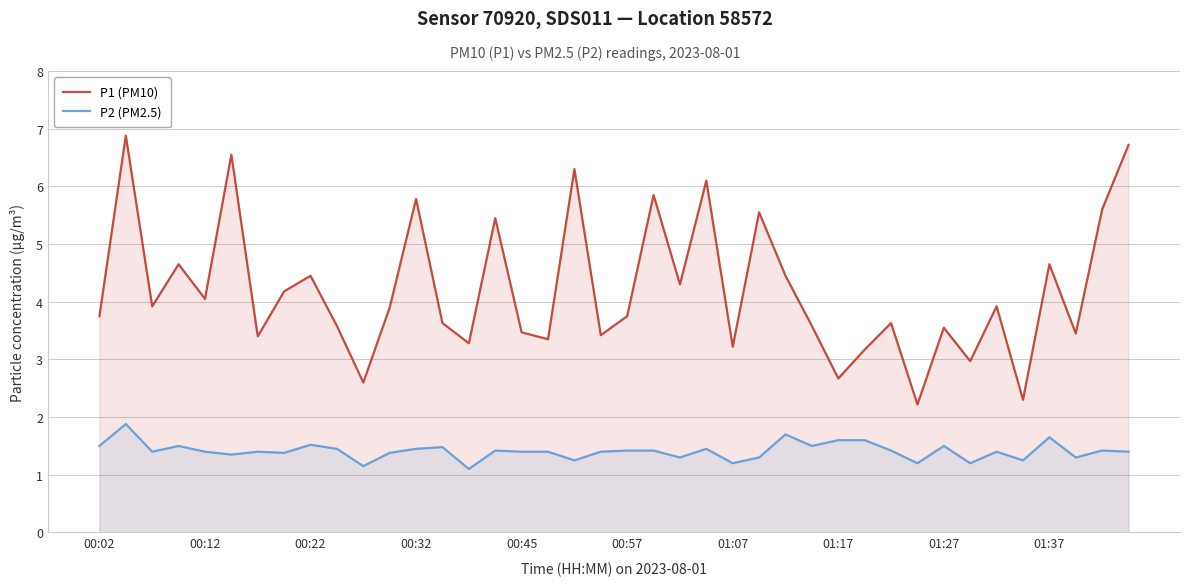

What is the difference between the highest and lowest values at 01:07?

2.0